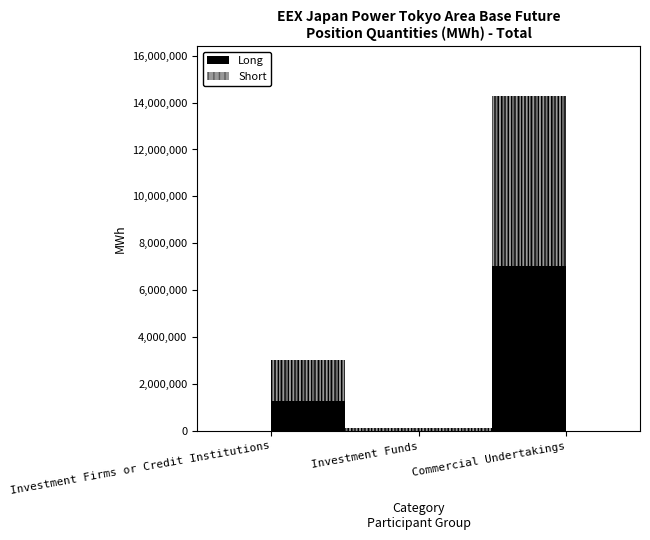

Is this an area chart (filled region under the line)?

No